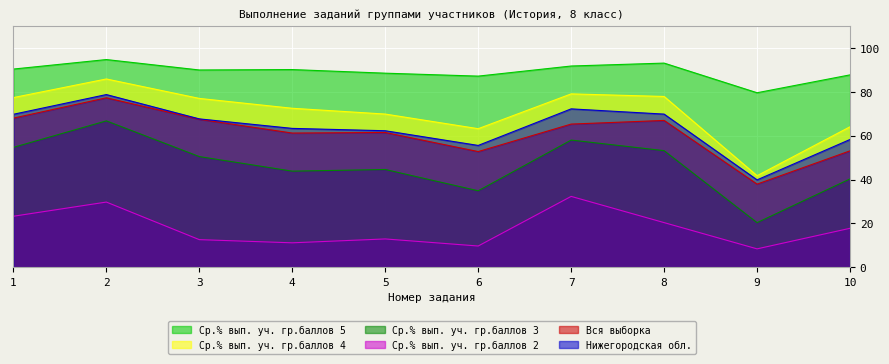

Which series has the largest total across all categories?

Ср.% вып. уч. гр.баллов 5